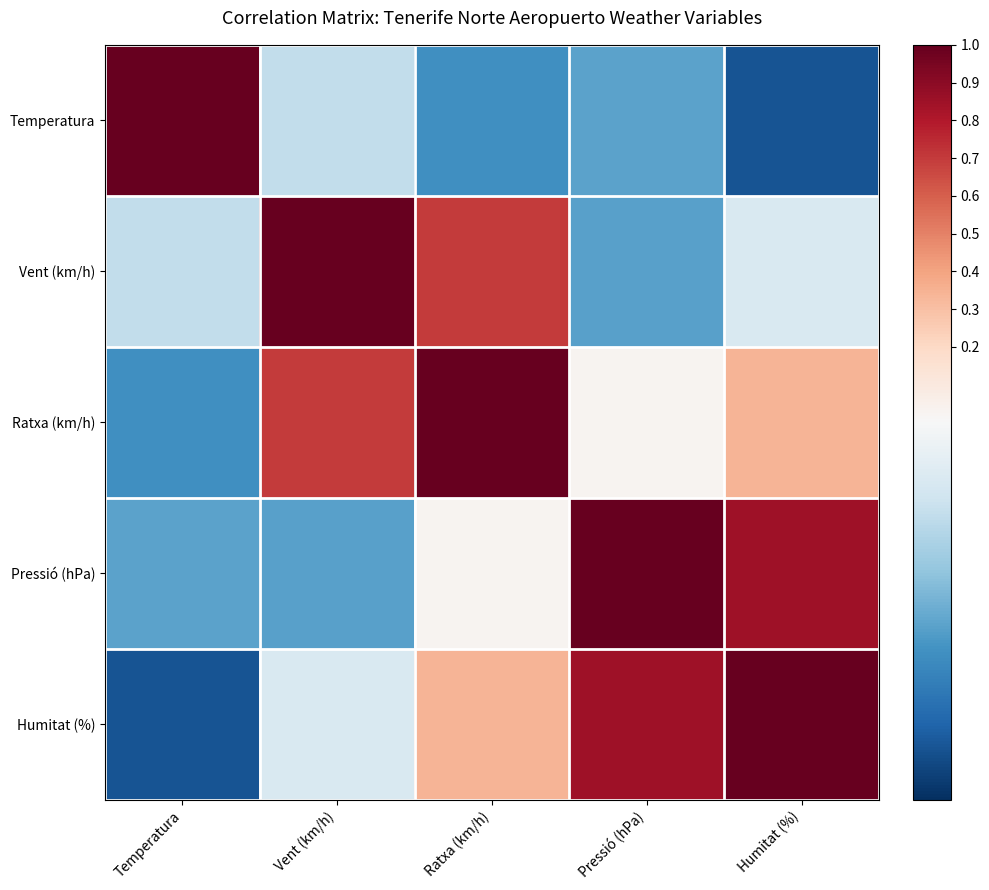

Reading left to right, transcribe all the data shown in this chart.

Temperatura: Temperatura=1.0	Vent (km/h)=-0.2	Ratxa (km/h)=-0.6	Pressió (hPa)=-0.5	Humitat (%)=-0.9
Vent (km/h): Temperatura=-0.2	Vent (km/h)=1.0	Ratxa (km/h)=0.7	Pressió (hPa)=-0.5	Humitat (%)=-0.1
Ratxa (km/h): Temperatura=-0.6	Vent (km/h)=0.7	Ratxa (km/h)=1.0	Pressió (hPa)=0.0	Humitat (%)=0.3
Pressió (hPa): Temperatura=-0.5	Vent (km/h)=-0.5	Ratxa (km/h)=0.0	Pressió (hPa)=1.0	Humitat (%)=0.8
Humitat (%): Temperatura=-0.9	Vent (km/h)=-0.1	Ratxa (km/h)=0.3	Pressió (hPa)=0.8	Humitat (%)=1.0